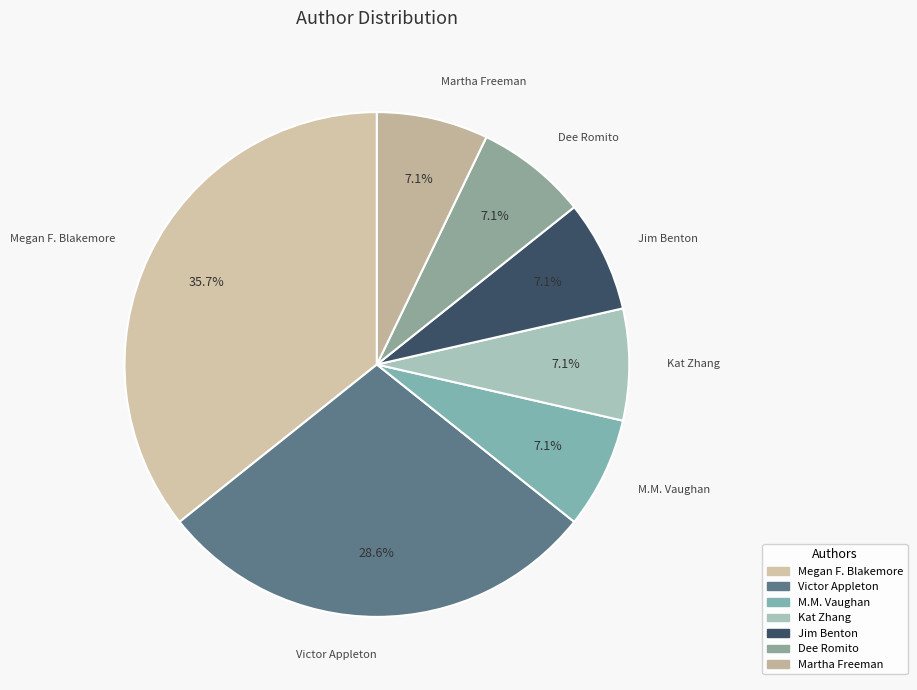

Does any single category account for the majority?

No